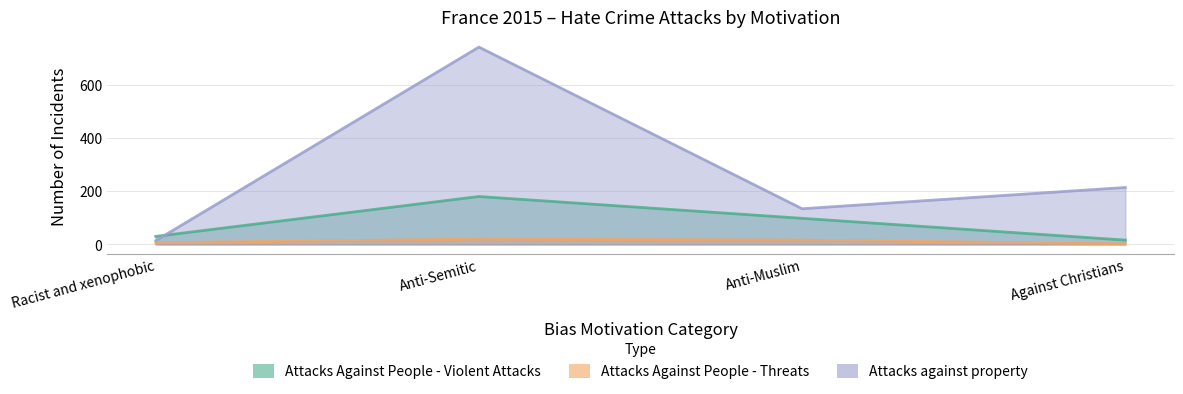

Where does the Attacks Against People - Violent Attacks series first go above 98?

Anti-Semitic